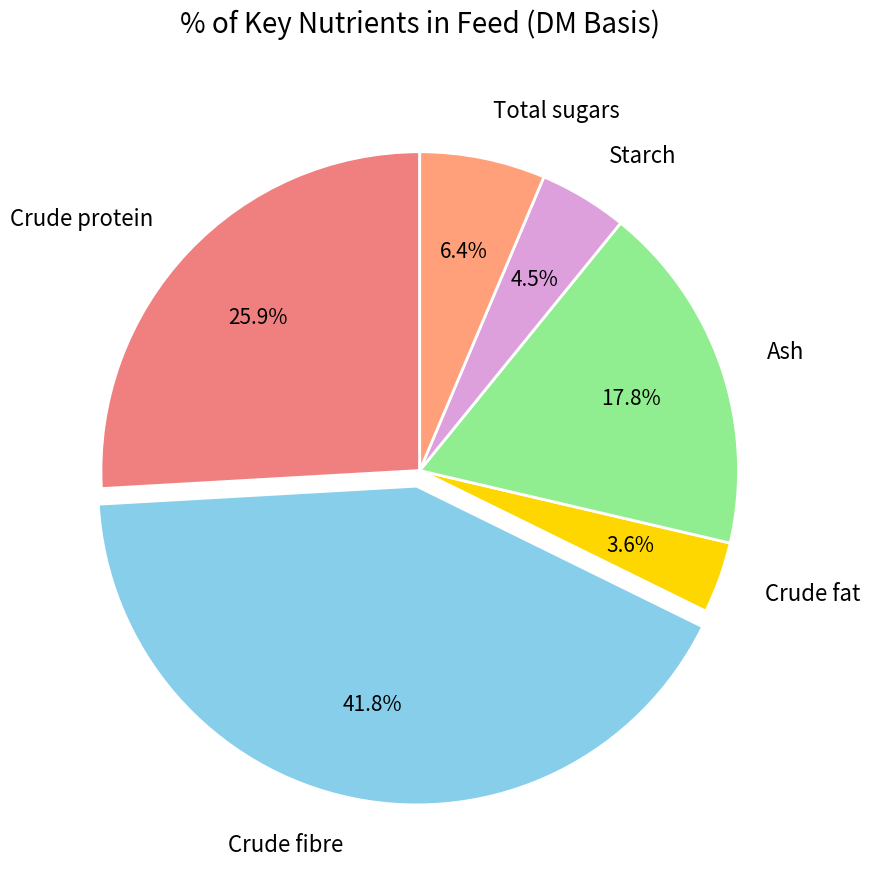

Does any single category account for the majority?

No